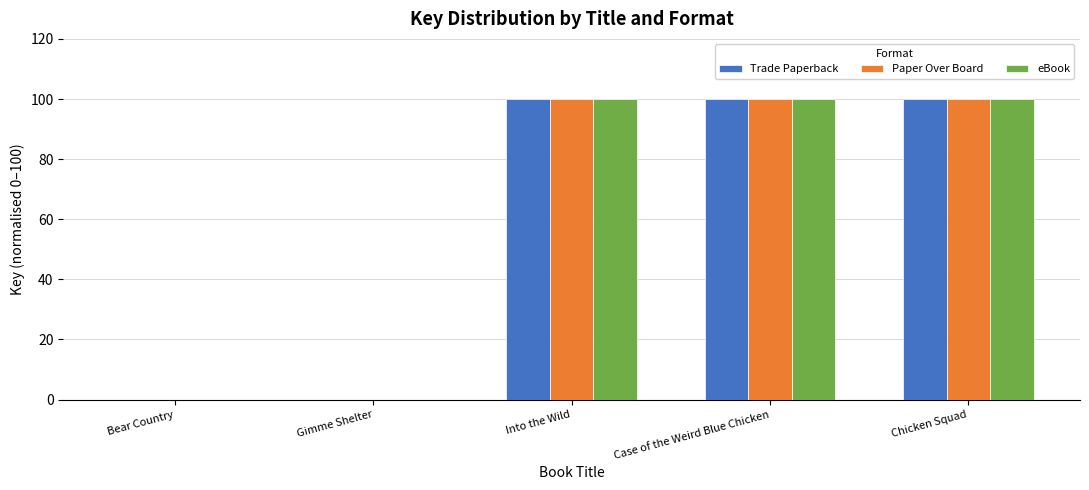

Count the number of categories in the chart.

5